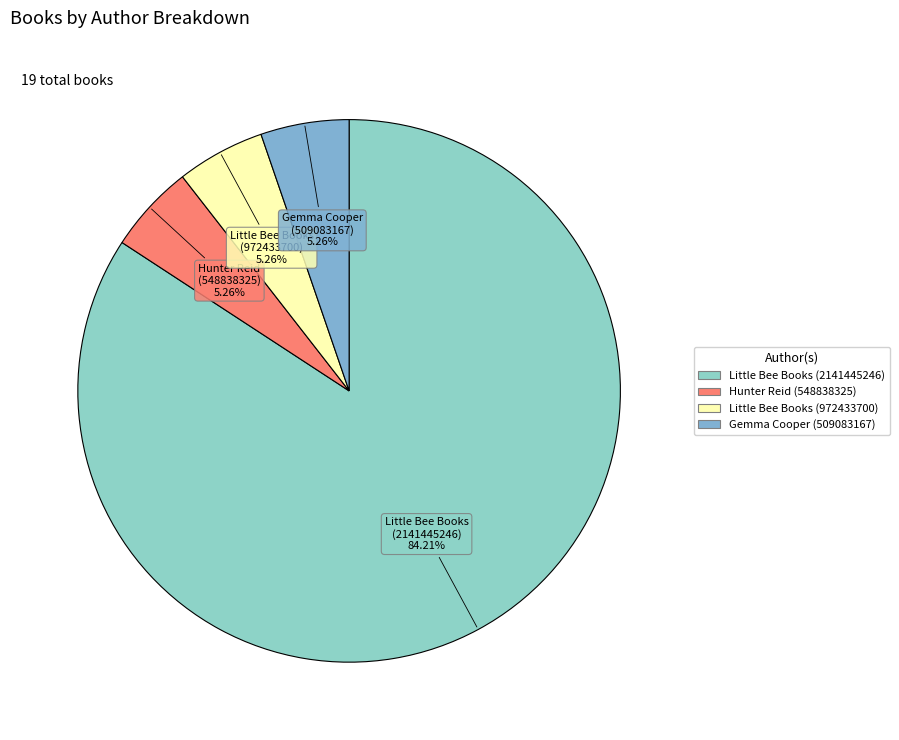

Approximately how many times larger is the value at Hunter Reid (548838325) compared to Little Bee Books (972433700)?

1.0